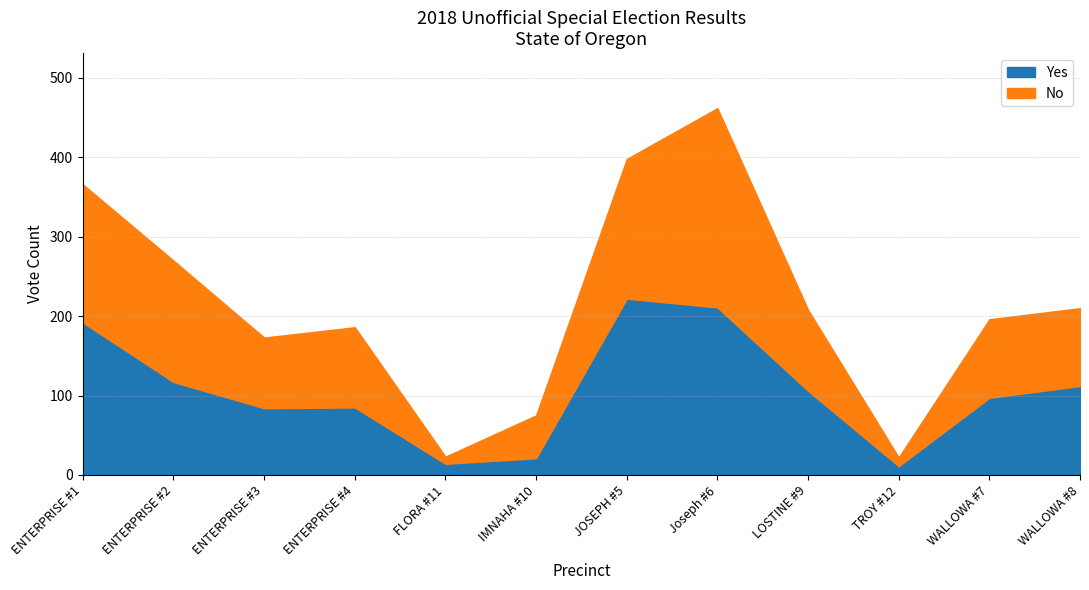

What is the label of the 7th point from the left?

JOSEPH #5